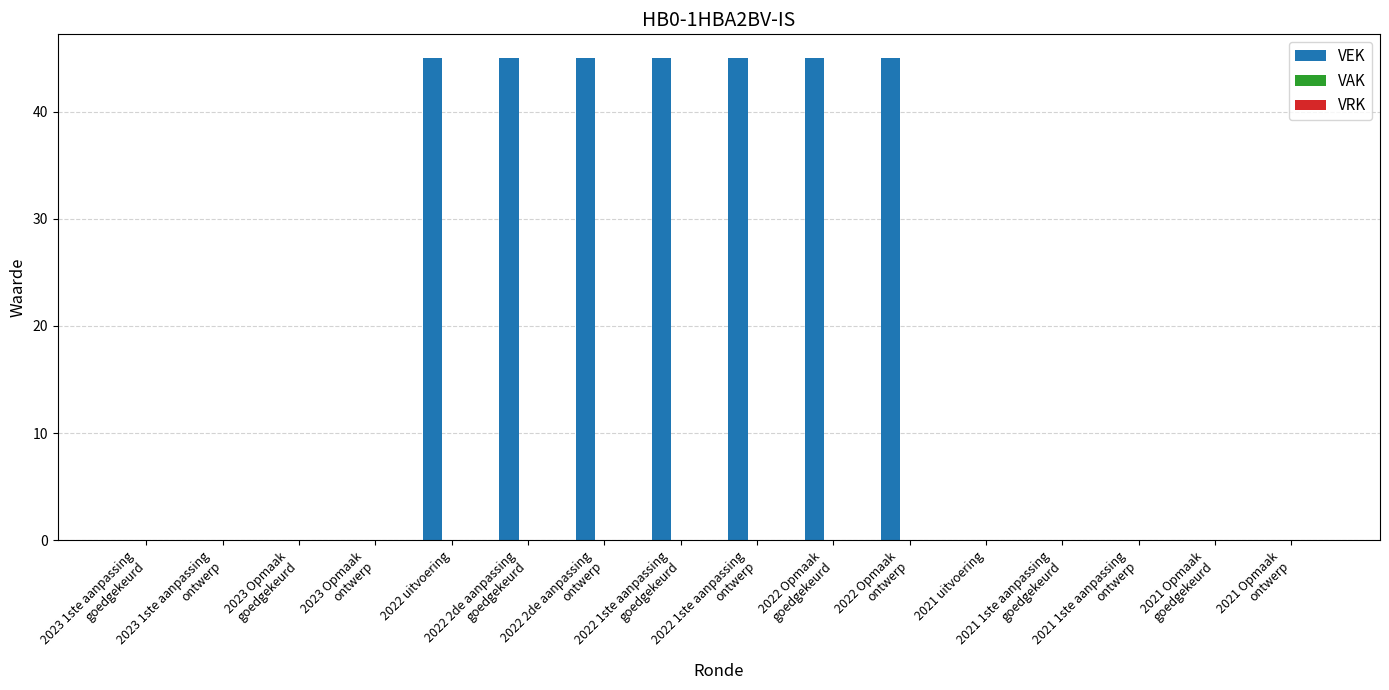

Which has a higher value, 2022 Opmaak
ontwerp or 2023 Opmaak
goedgekeurd?

2022 Opmaak
ontwerp